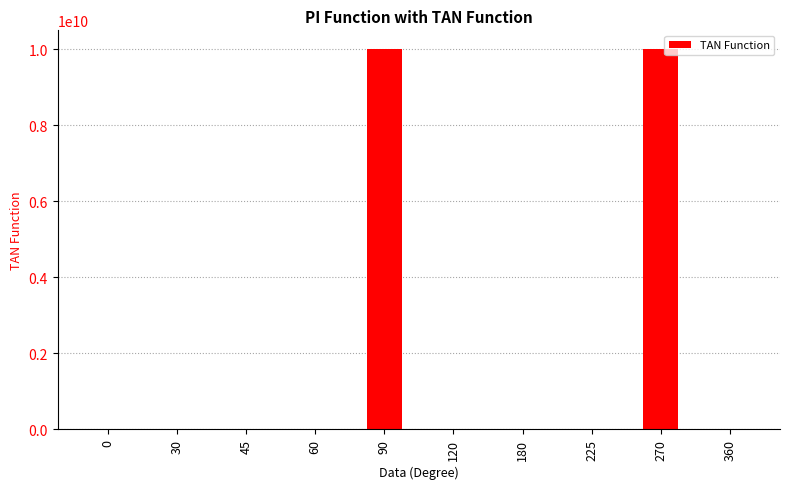

What is the sum of all values?

20000000002.6